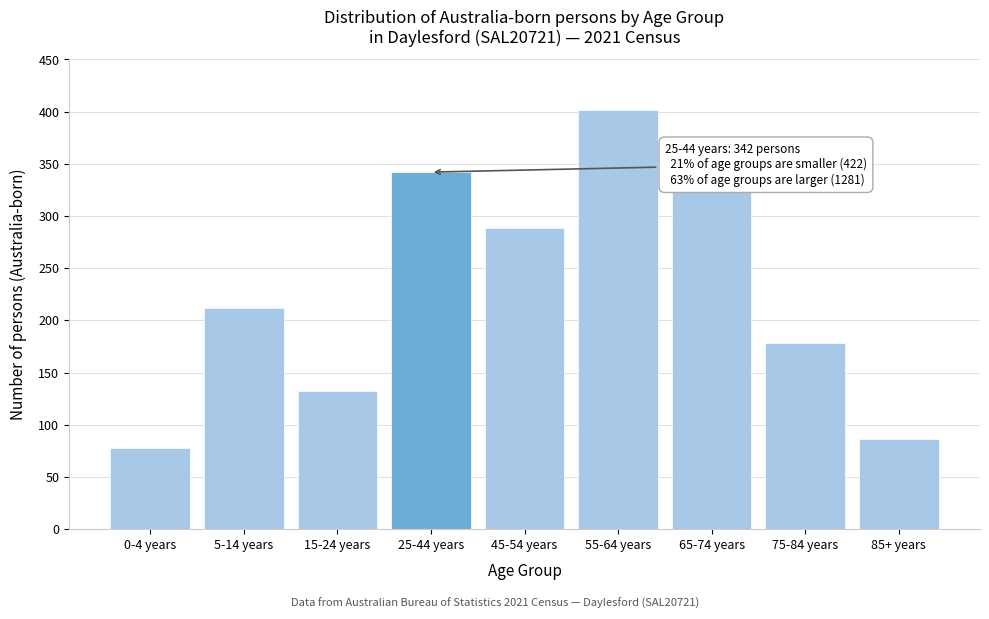

Reading left to right, list all the values displayed in this chart.

0-4 years=78	5-14 years=212	15-24 years=132	25-44 years=342	45-54 years=288	55-64 years=402	65-74 years=327	75-84 years=178	85+ years=86